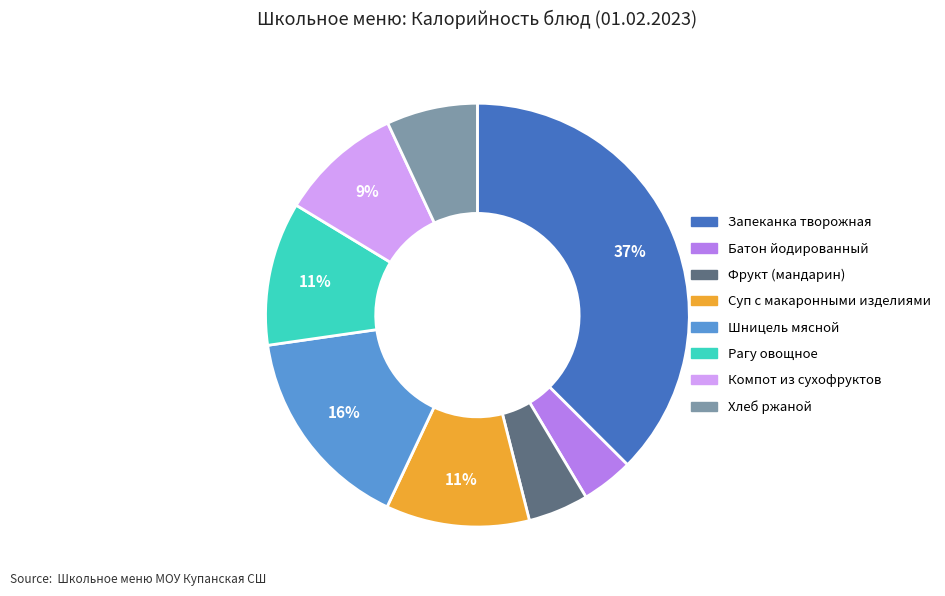

To the nearest percent, what is the average slice percentage?

12%